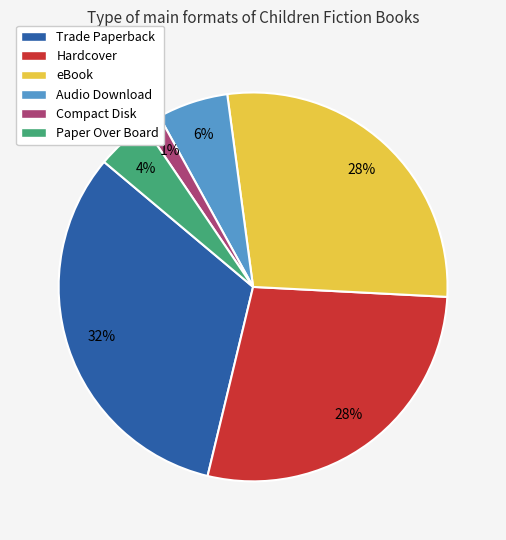

How many slices are in this pie chart?

6